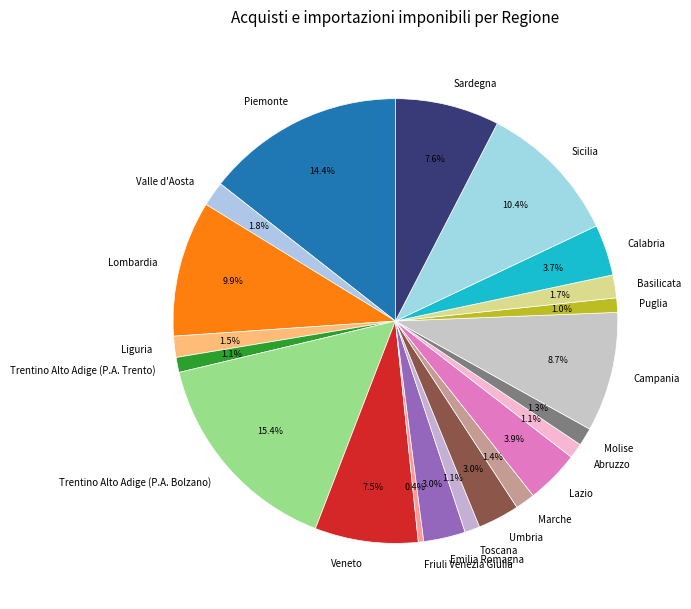

Approximately how many times larger is the value at Puglia compared to Lombardia?

0.1